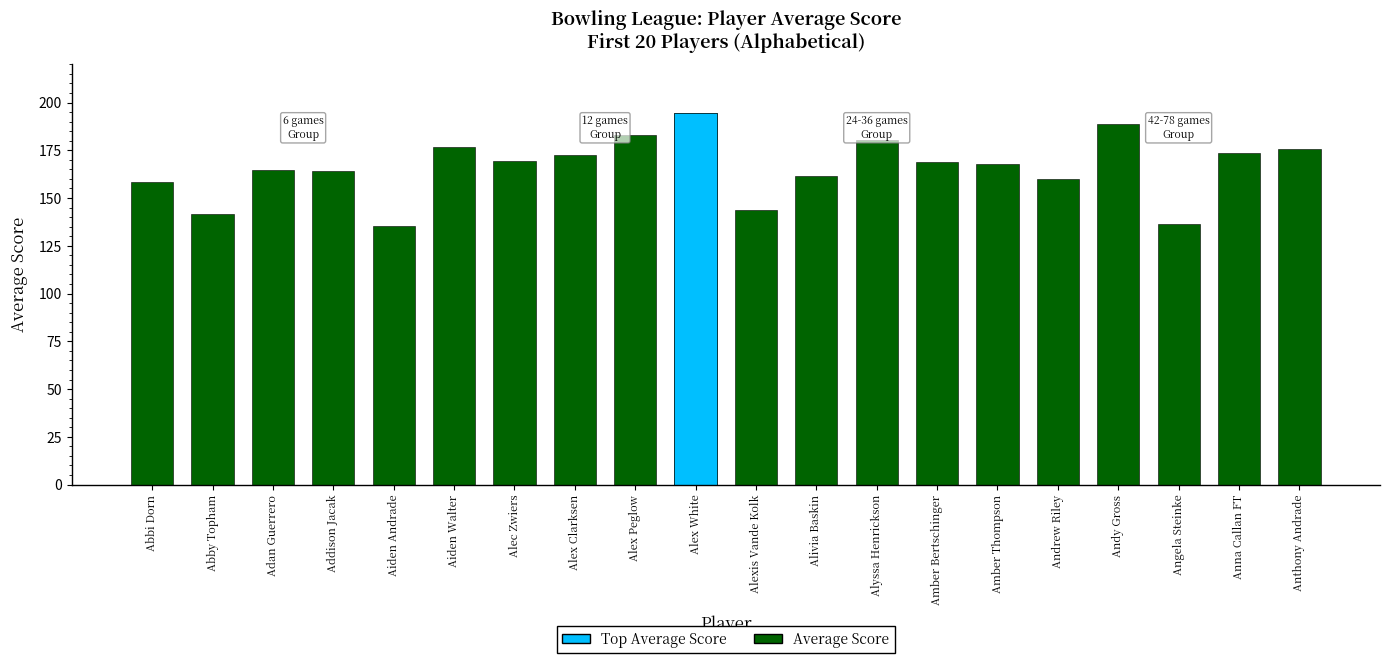

What is the ratio of the value at Alex Clarksen to the value at Abbi Dorn?

1.1